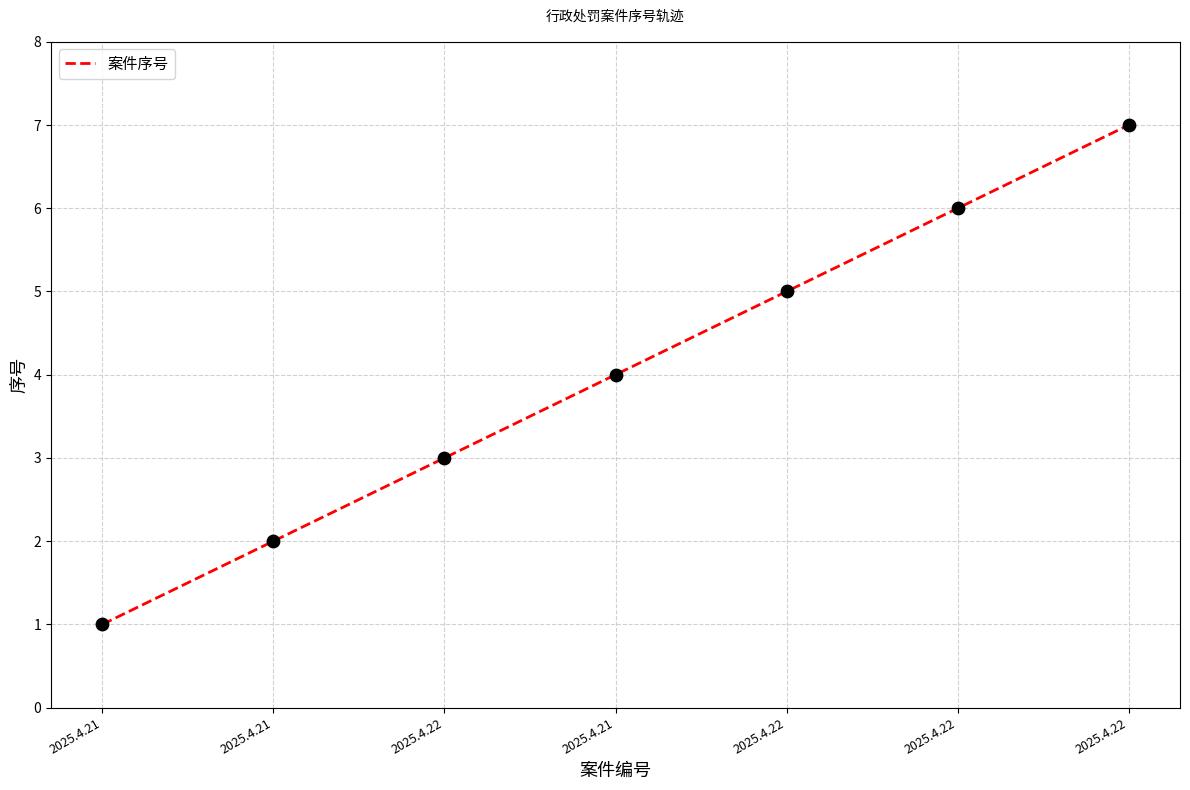

Between 2025.4.21 and 2025.4.22, which is larger?

2025.4.22